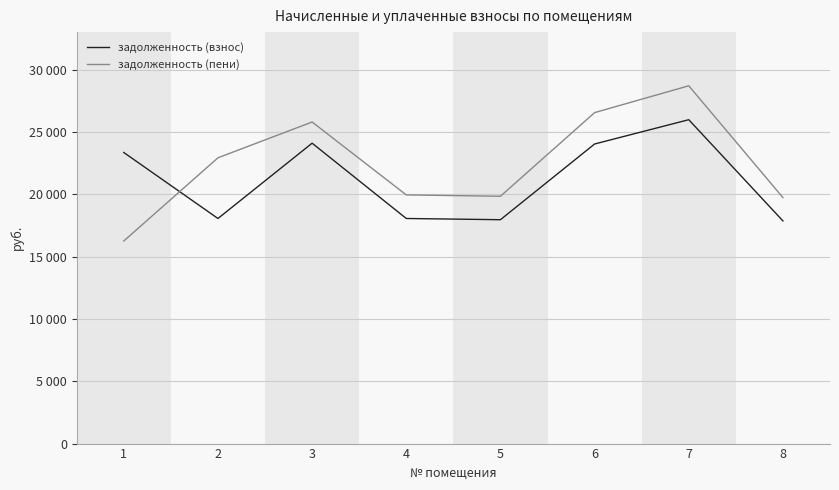

What is the difference between the highest and lowest values at 6?

2517.5